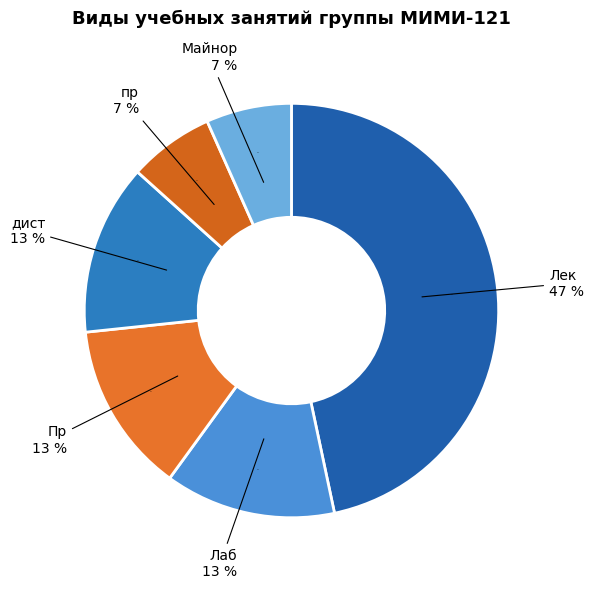

Does any single category account for the majority?

No